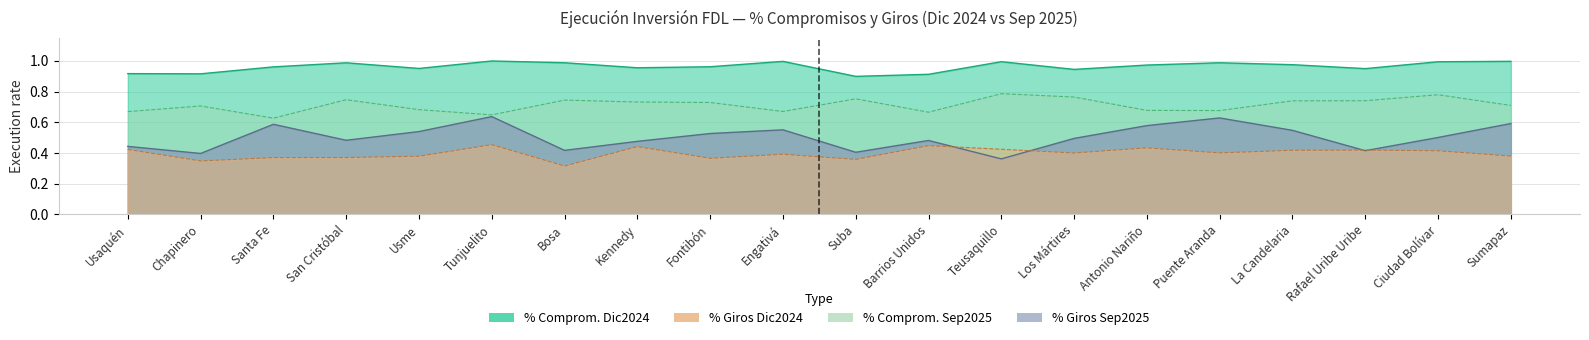

What is the label of the 19th point from the right?

Chapinero